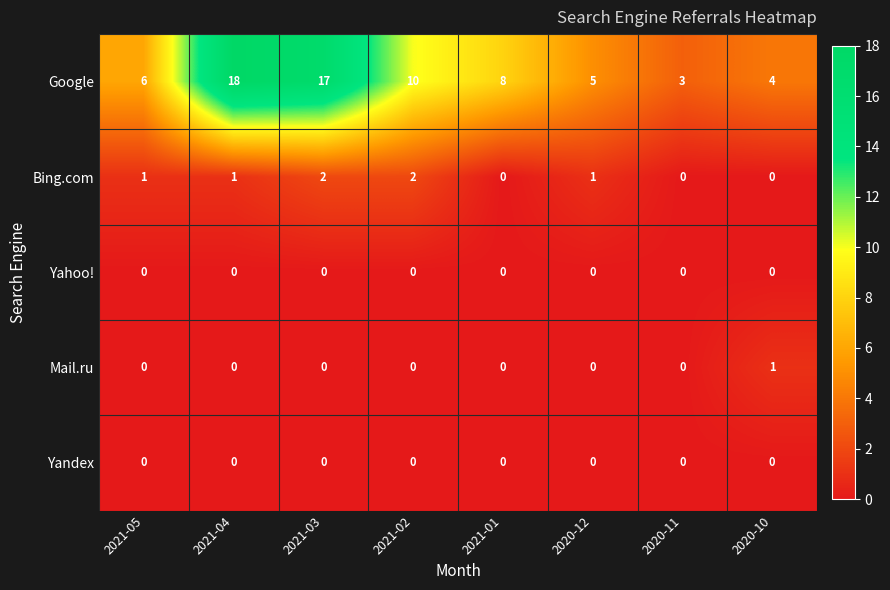

What is the difference between the Google values at 2021-03 and 2021-02?

7